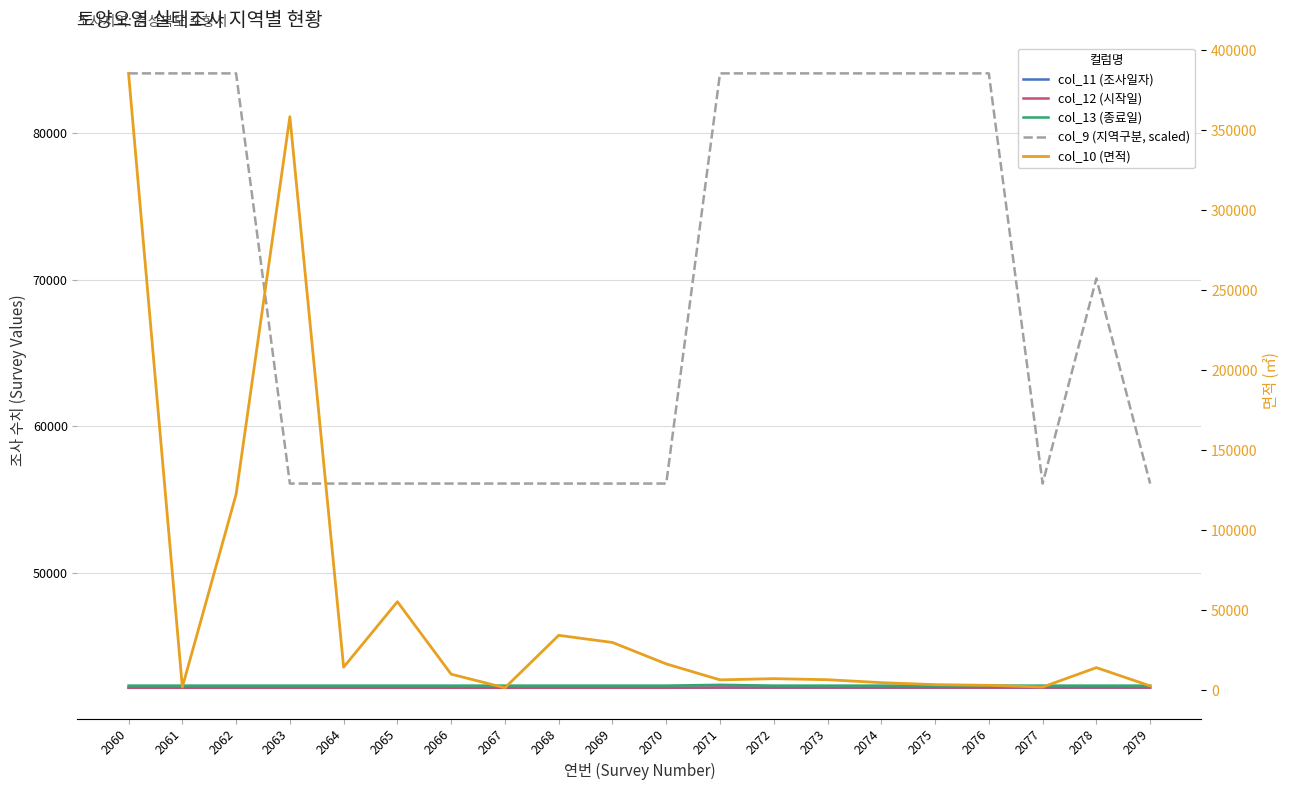

Reading right to left, what are all the values shown in this chart?

col_11 (조사일자): 2079=42173	2078=42173	2077=42173	2076=42173	2075=42173	2074=42173	2073=42173	2072=42173	2071=42173	2070=42158	2069=42158	2068=42158	2067=42158	2066=42158	2065=42158	2064=42158	2063=42158	2062=42158	2061=42158	2060=42158
col_12 (시작일): 2079=42174	2078=42174	2077=42174	2076=42174	2075=42174	2074=42174	2073=42174	2072=42174	2071=42174	2070=42163	2069=42163	2068=42163	2067=42163	2066=42163	2065=42163	2064=42163	2063=42163	2062=42163	2061=42163	2060=42163
col_13 (종료일): 2079=42307	2078=42307	2077=42307	2076=42307	2075=42307	2074=42307	2073=42307	2072=42307	2071=42360	2070=42307	2069=42307	2068=42307	2067=42307	2066=42307	2065=42307	2064=42307	2063=42307	2062=42307	2061=42307	2060=42307
col_9 (지역구분, scaled): 2079=56100	2078=70100	2077=56100	2076=84100	2075=84100	2074=84100	2073=84100	2072=84100	2071=84100	2070=56100	2069=56100	2068=56100	2067=56100	2066=56100	2065=56100	2064=56100	2063=56100	2062=84100	2061=84100	2060=84100
col_10 (면적): 2079=2779	2078=14202	2077=2065	2076=3129	2075=3567	2074=4813	2073=6653	2072=7305	2071=6550	2070=16530	2069=29929	2068=34390	2067=1599	2066=10104	2065=55427	2064=14492	2063=358608	2062=122552	2061=1998	2060=385665